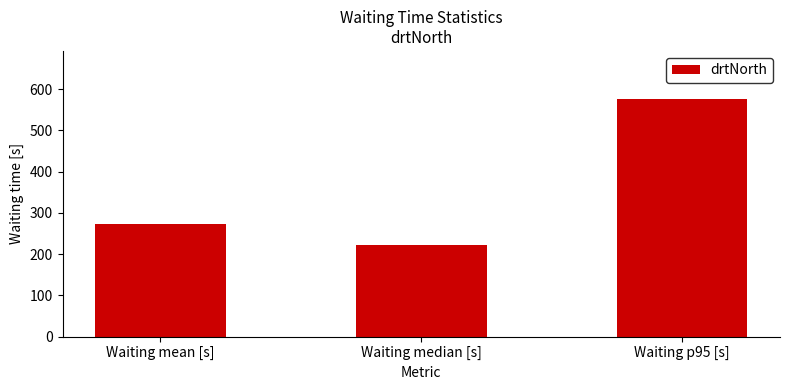

What is the change in value from Waiting median [s] to Waiting p95 [s]?

+356